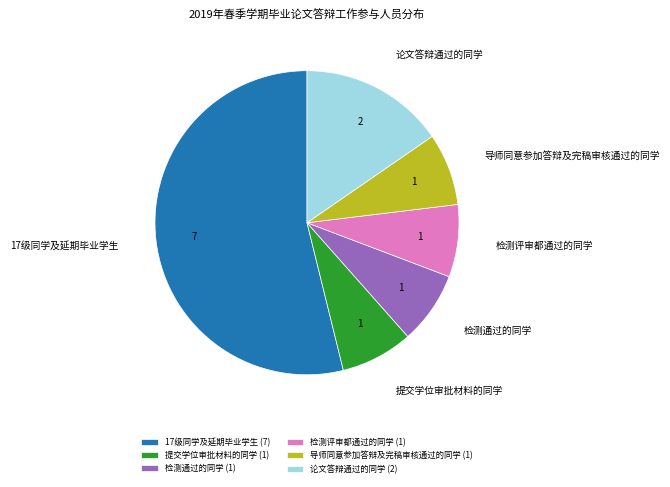

The 导师同意参加答辩及完稿审核通过的同学 slice represents 21% of the pie. True or false?

False